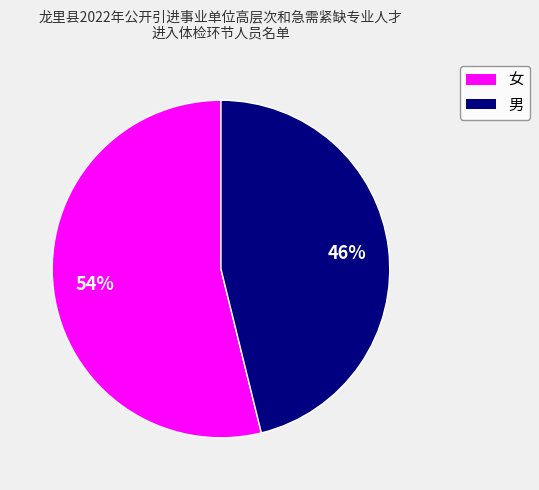

Which slice is the largest?

女